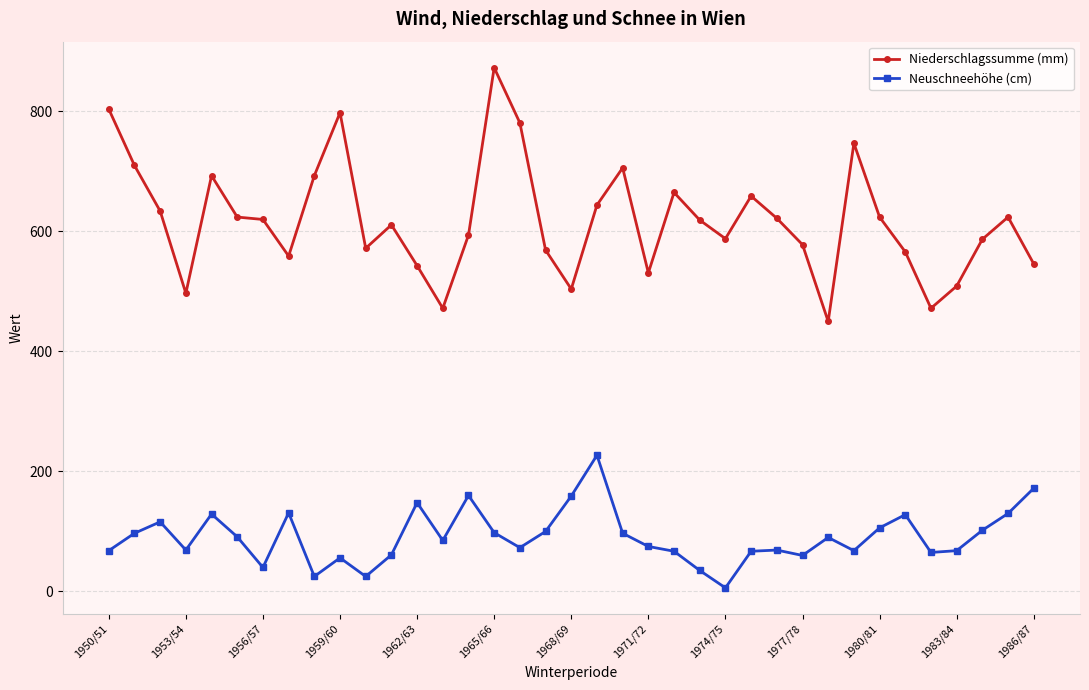

What is the minimum value for Niederschlagssumme (mm)?

450